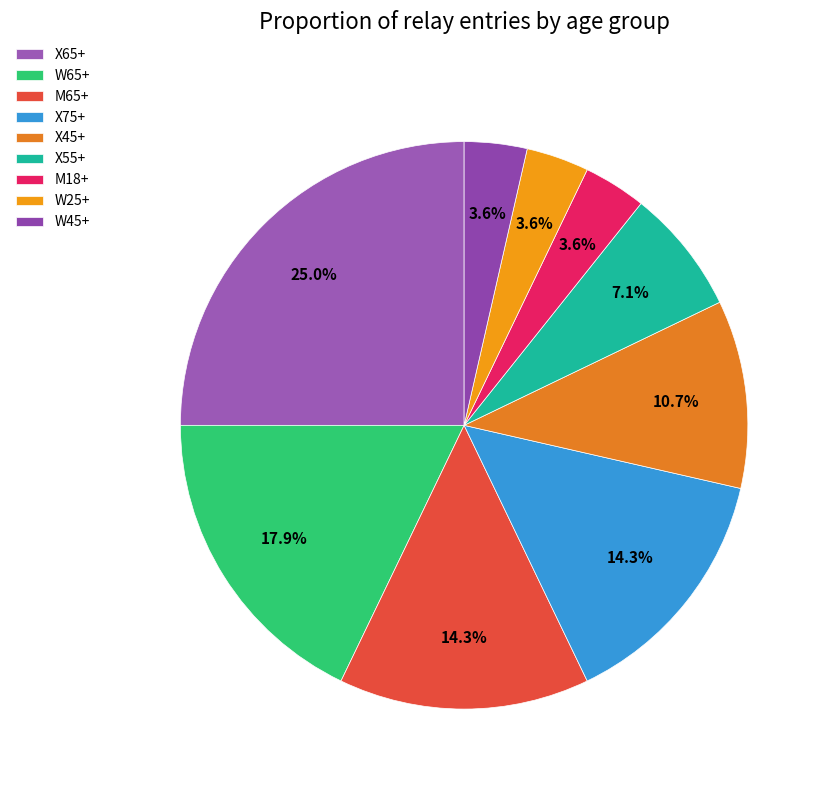

Is there any slice that represents more than half of the pie?

No